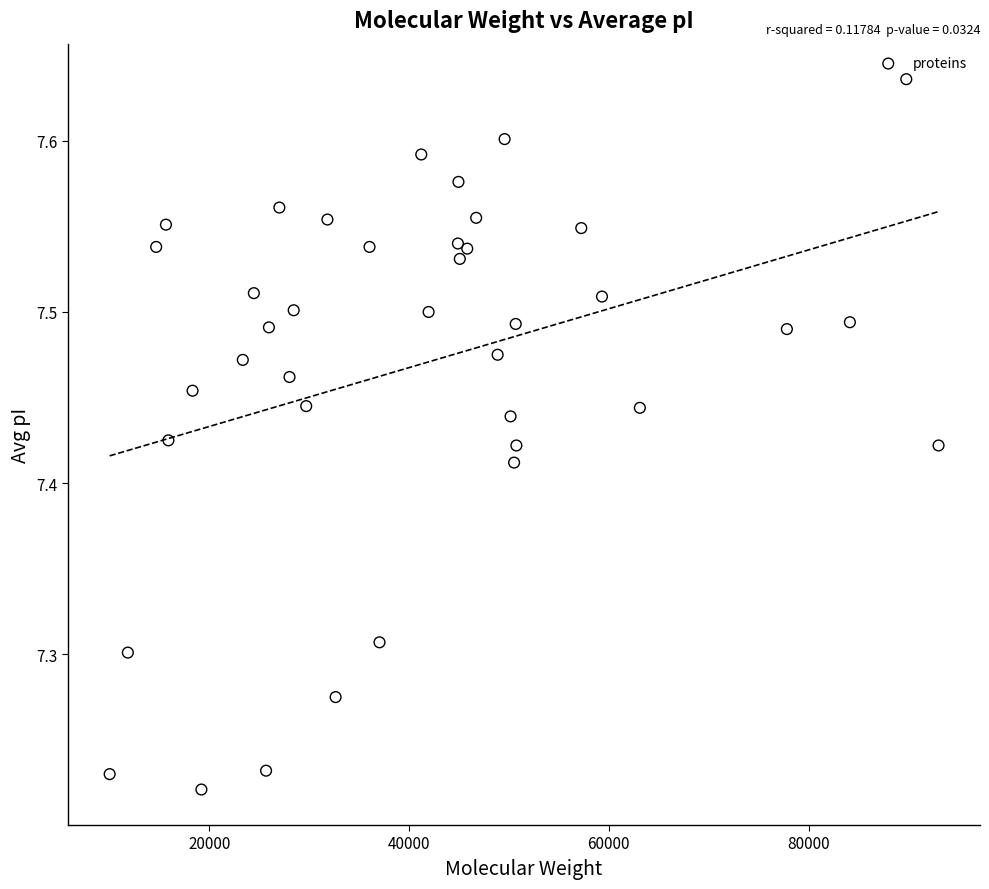

What is the range of Y values (max minus min)?

0.4